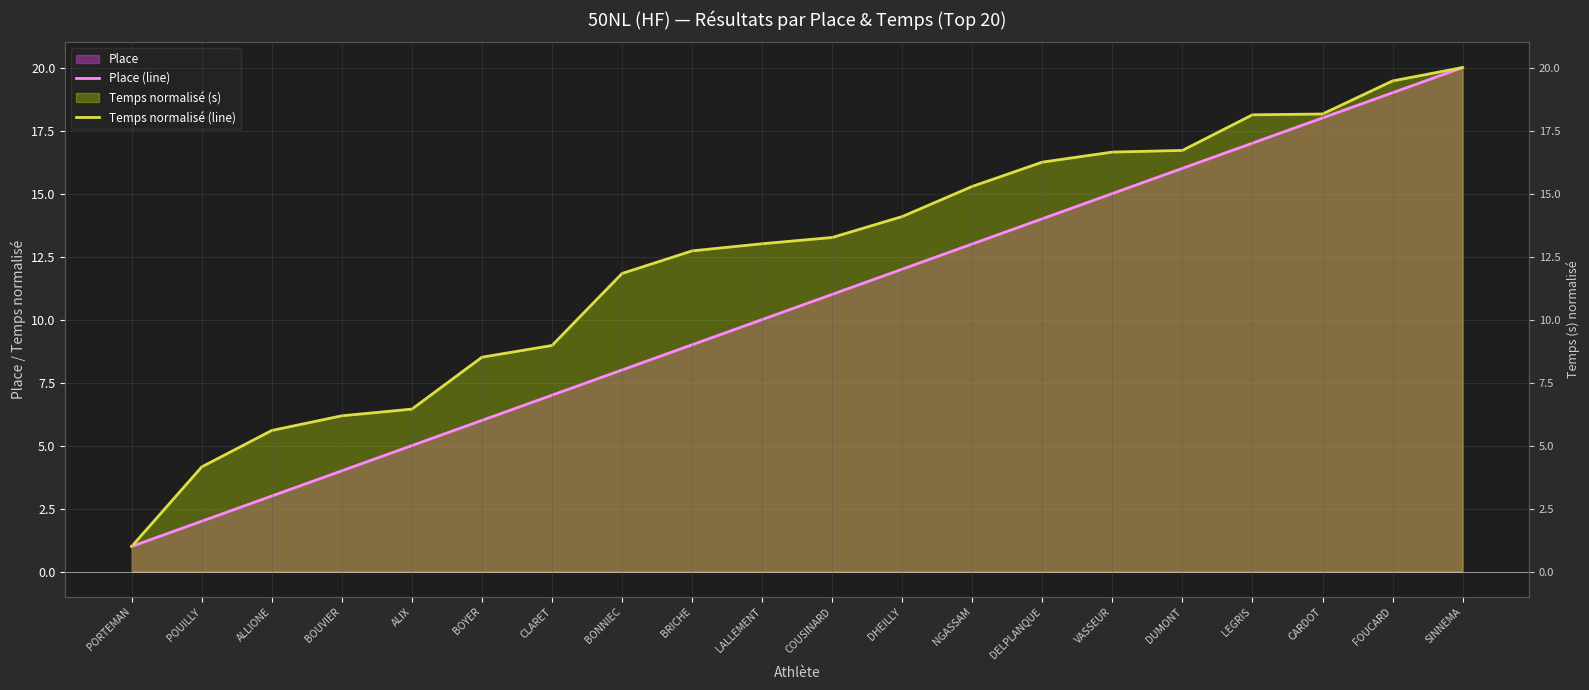

At which label does Place (line) reach its minimum?

PORTEMAN